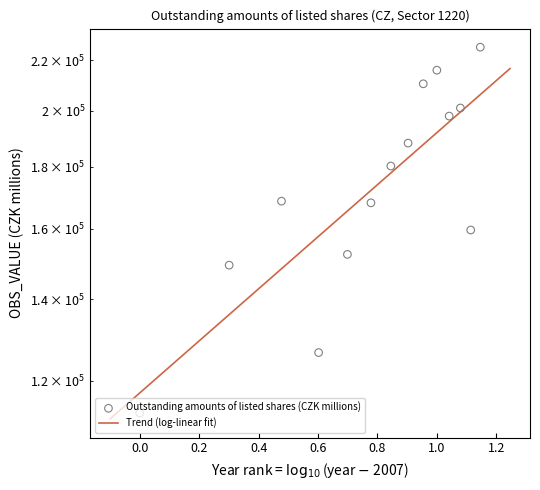

Between 2017 and 2012, which is larger?

2017